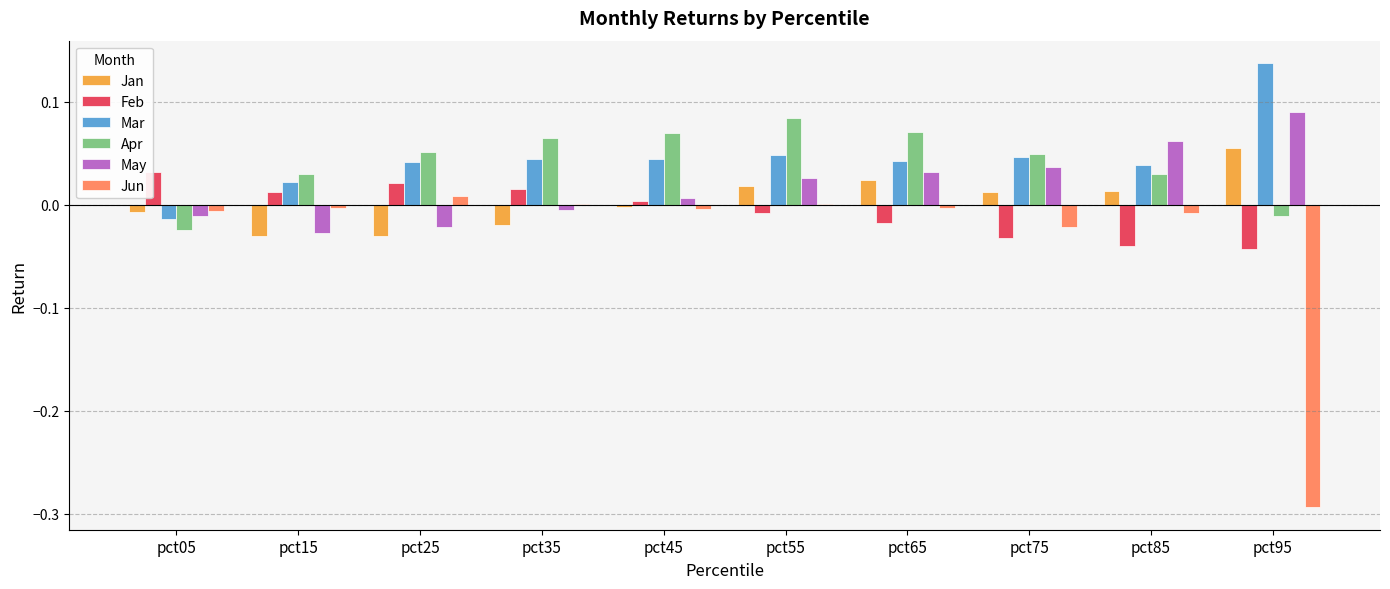

True or false: May has a value of 0.0 at pct65.

True